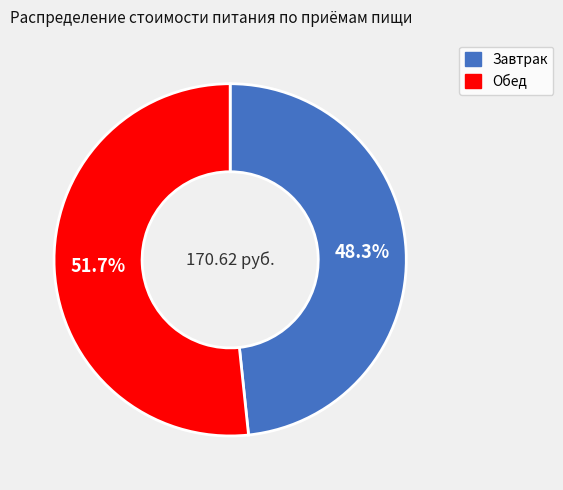

Is it true that Завтрак is 48% of the pie?

True